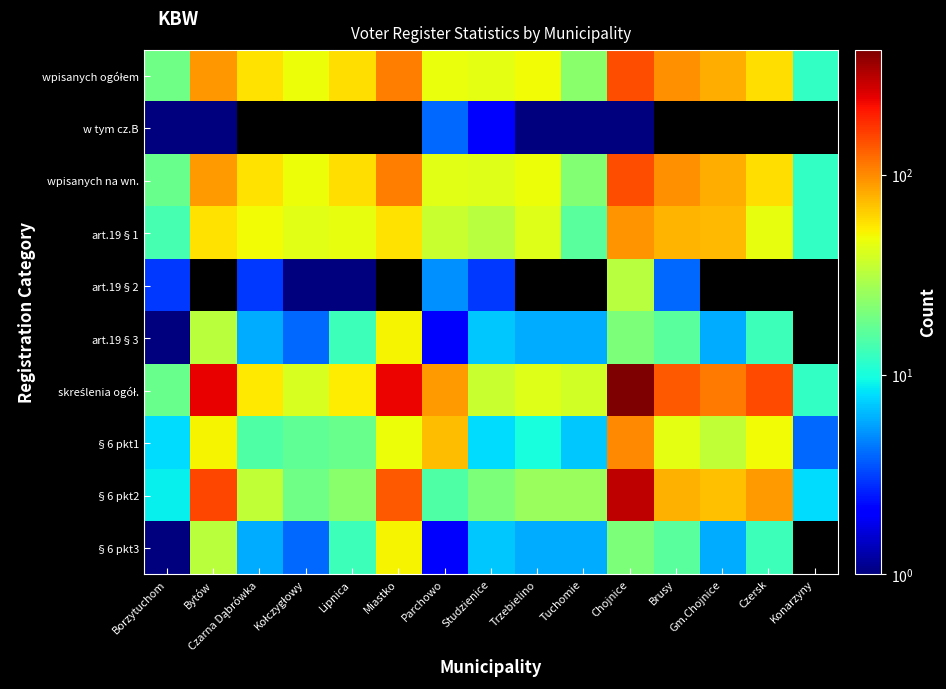

At how many categories does at least one series exceed 404?

1